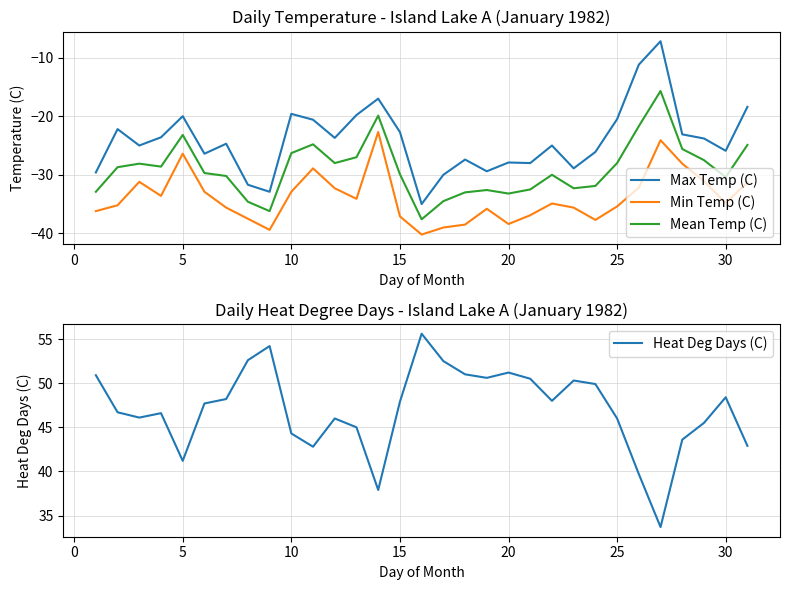

List the series in order of their peak value, highest first.

Heat Deg Days (C), Max Temp (C), Mean Temp (C), Min Temp (C)